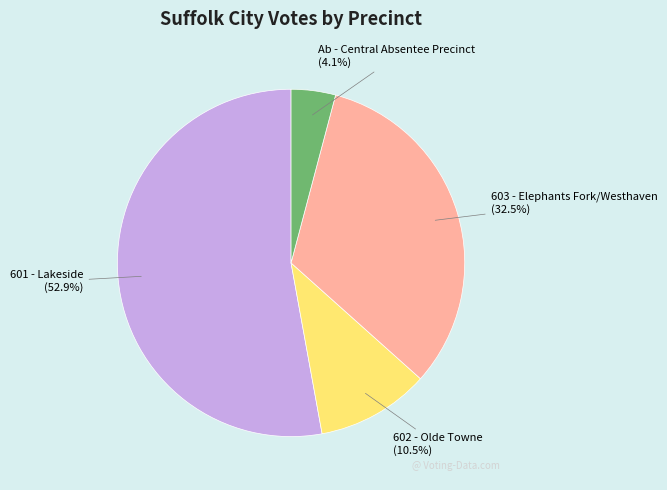

Is it true that 603 - Elephants Fork/Westhaven is 44% of the pie?

False